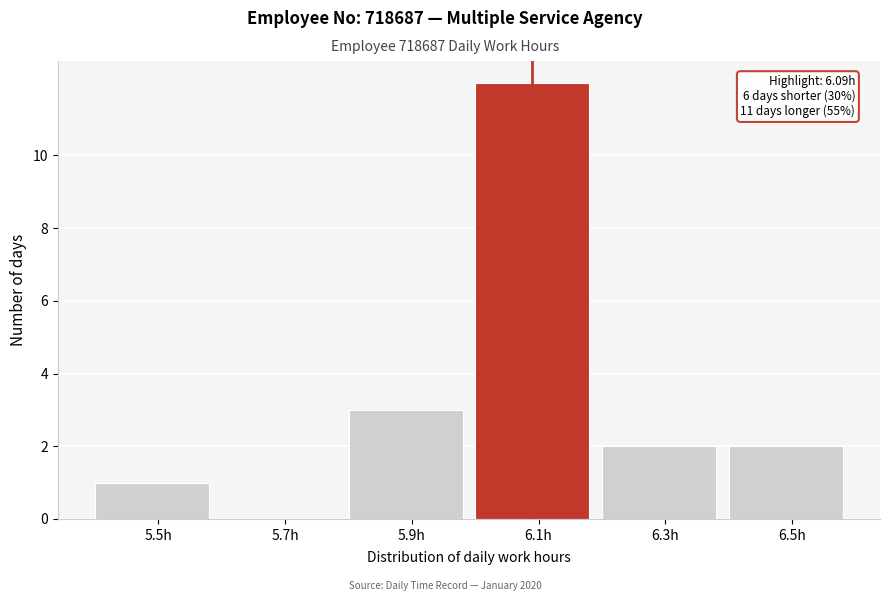

Over which range of the x-axis is the bar tallest?

6.0 to 6.2